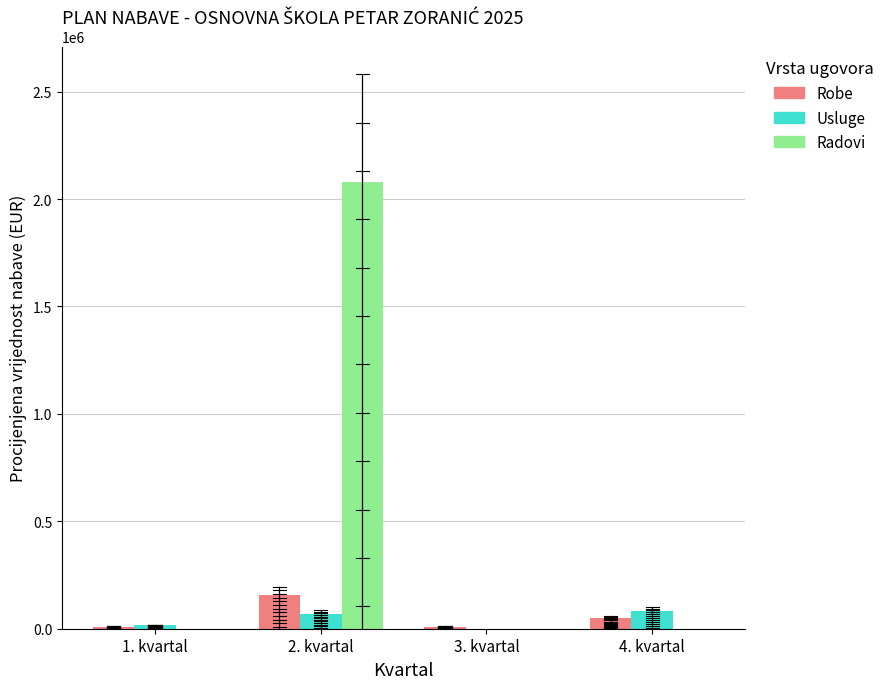

Which series has the largest total across all categories?

Radovi